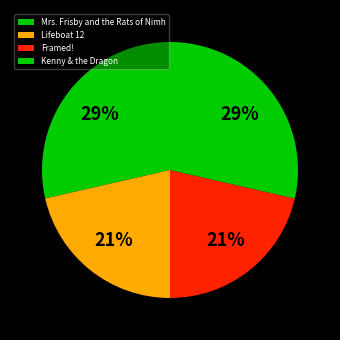

Which category has the biggest portion of the pie?

Mrs. Frisby and the Rats of Nimh